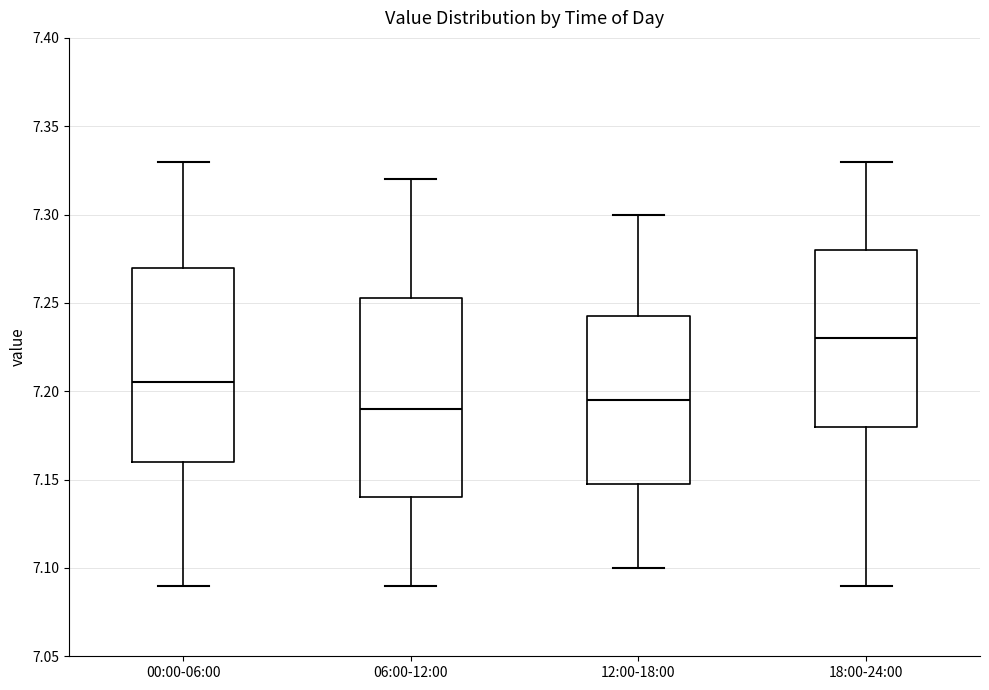

Where does the lower whisker of the box for 06:00-12:00 end on the y-axis? The values are not printed on the chart, so give them approximately, as read against the axis.

7.090